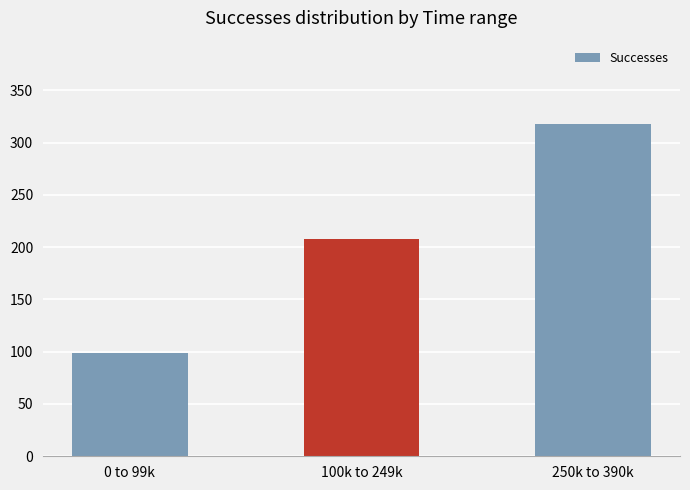

How many bars are there in total?

3